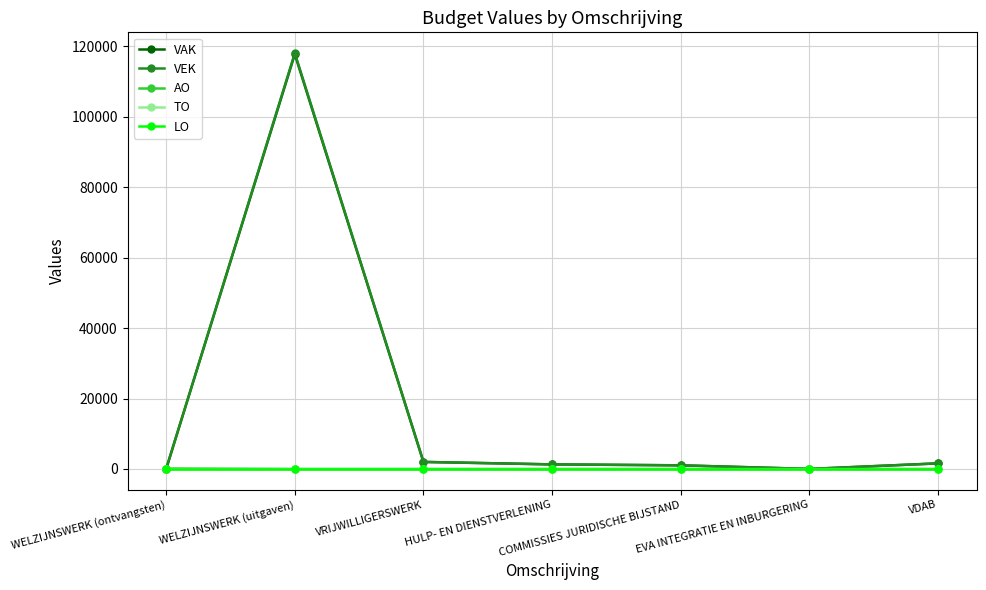

Is this an area chart (filled region under the line)?

No